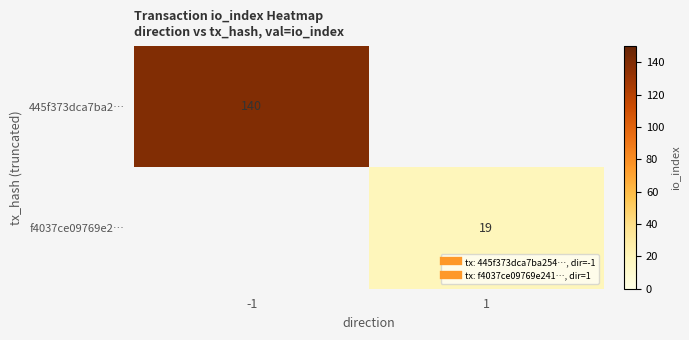

Rank the series by their average value, from highest to lowest.

445f373dca7ba2…, f4037ce09769e2…